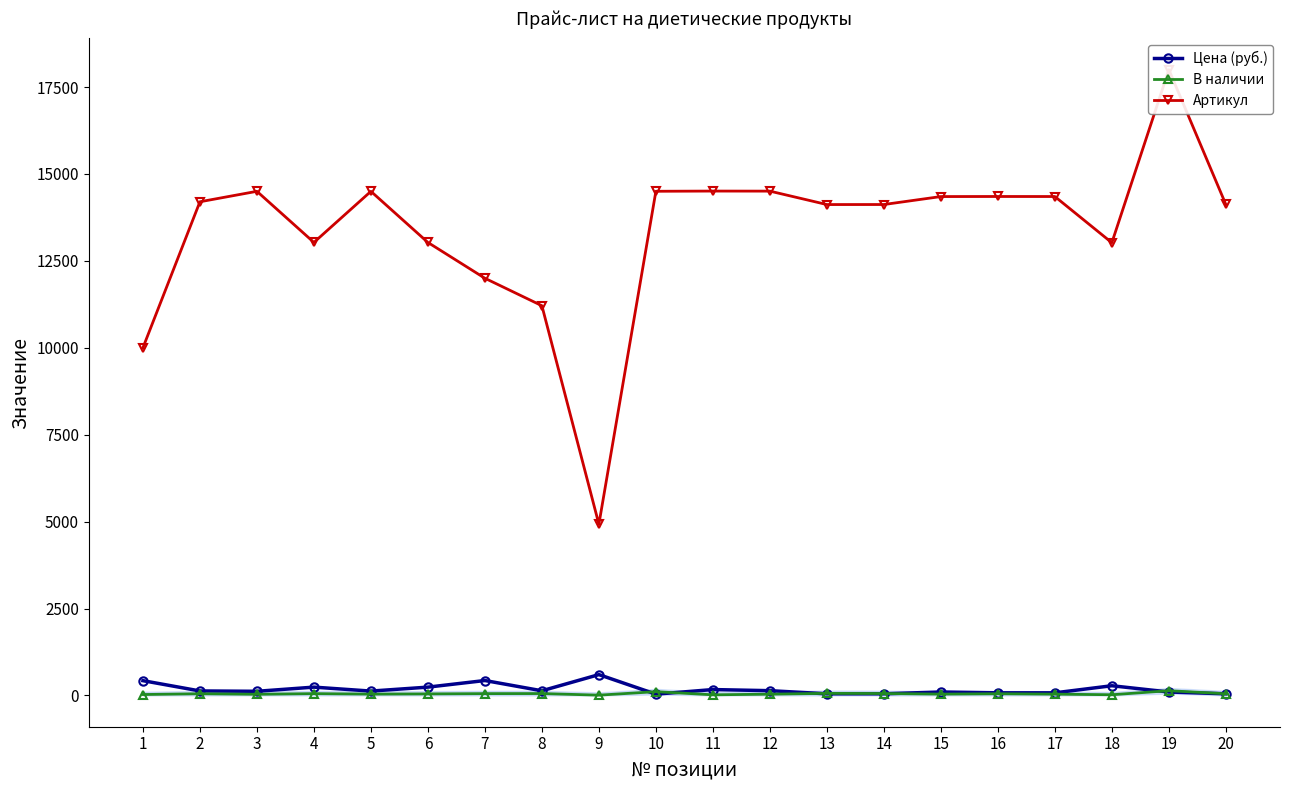

What is the value of the В наличии point at the 10th from the left?

108